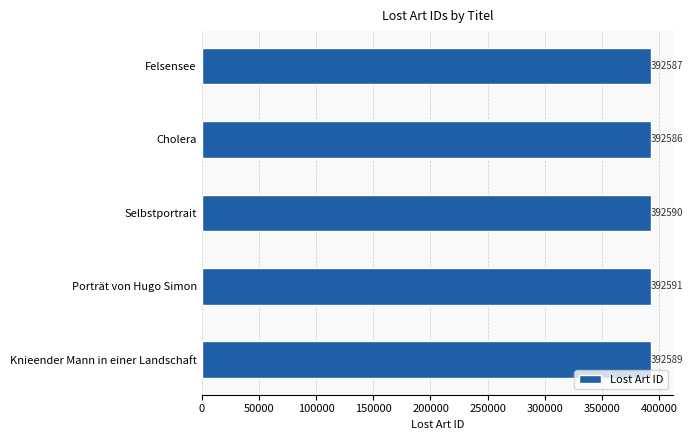

Read the value at Cholera.

392586